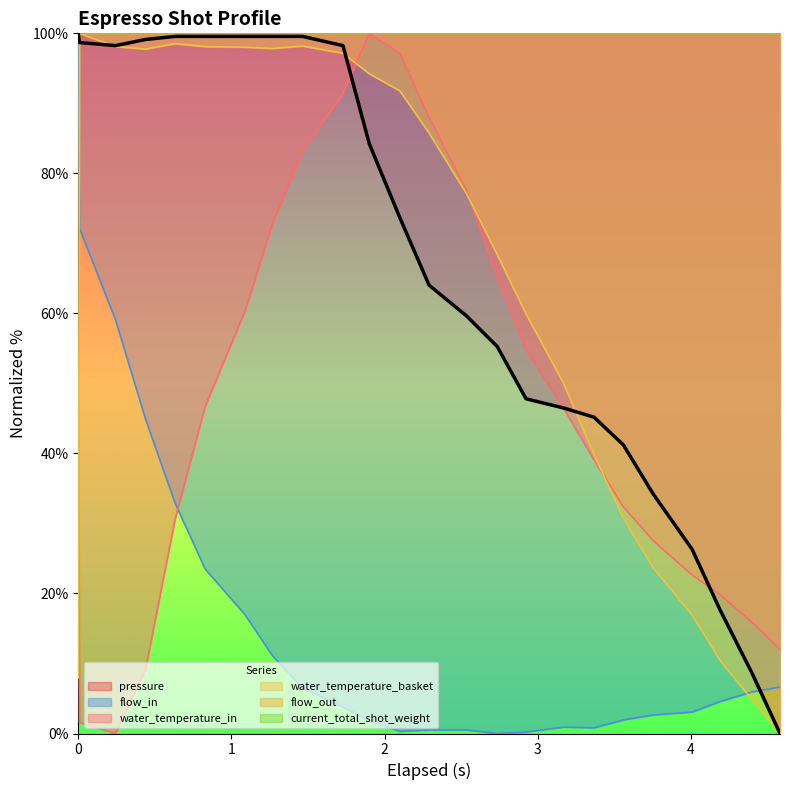

True or false: water_temperature_in has more than 0 interior local peaks.

True